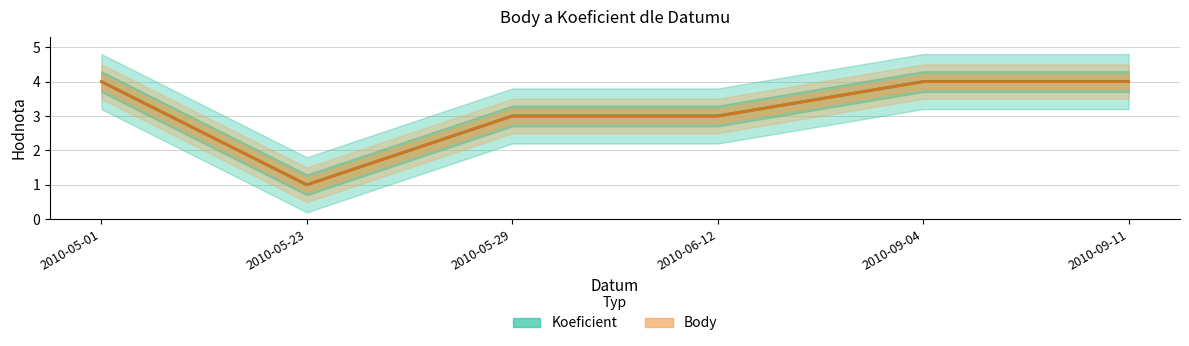

Which has a higher value, 2010-09-04 or 2010-09-11?

2010-09-04